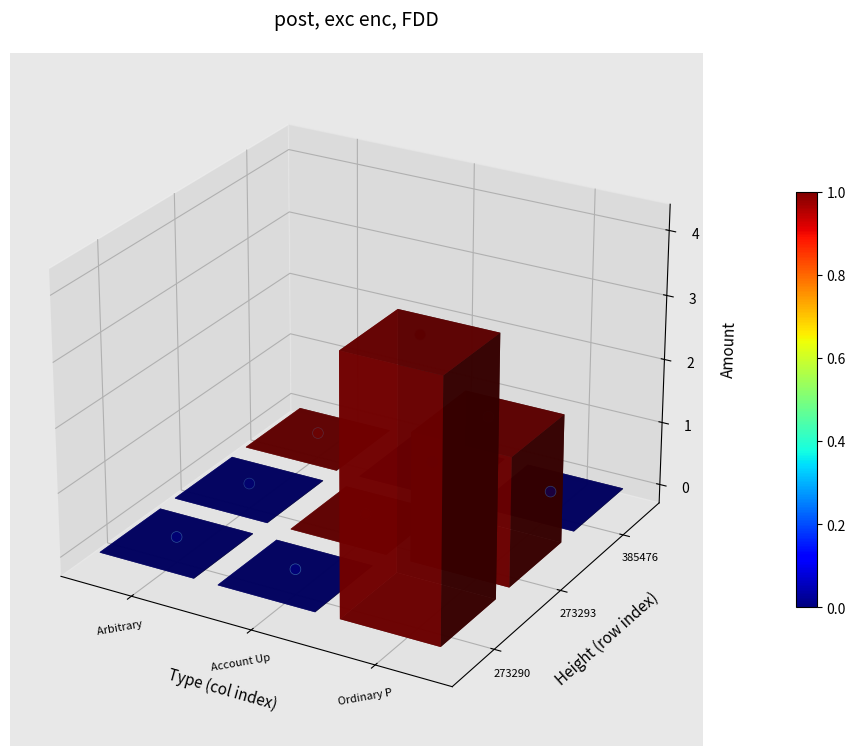

Where does the data first go above 0?

Ordinary P